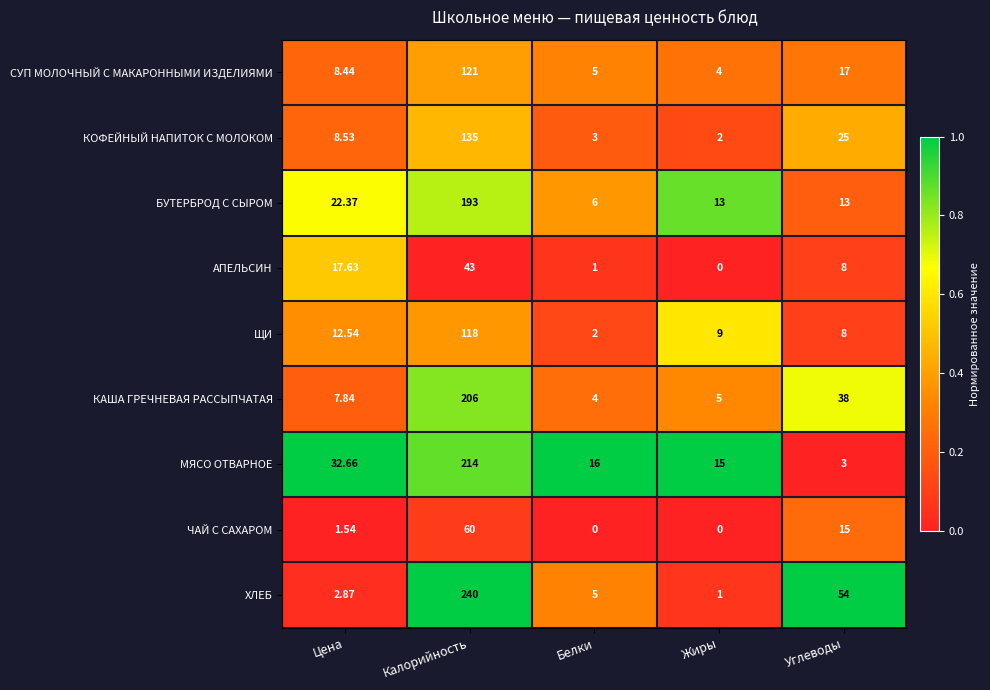

What is the greatest value displayed?

240.0